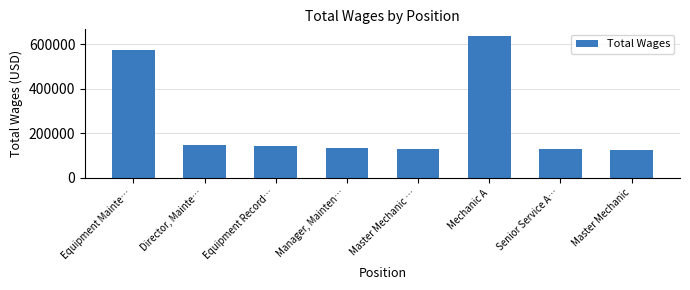

What is the difference between the maximum and minimum values?

508159